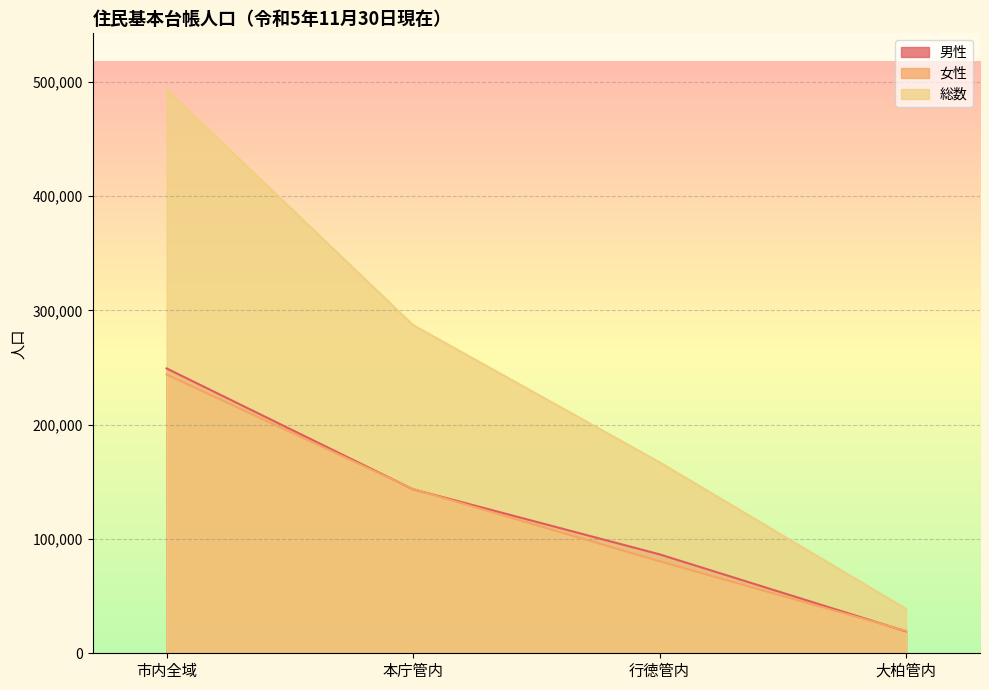

List the labels in order of 女性 value, smallest first.

大柏管内, 行徳管内, 本庁管内, 市内全域